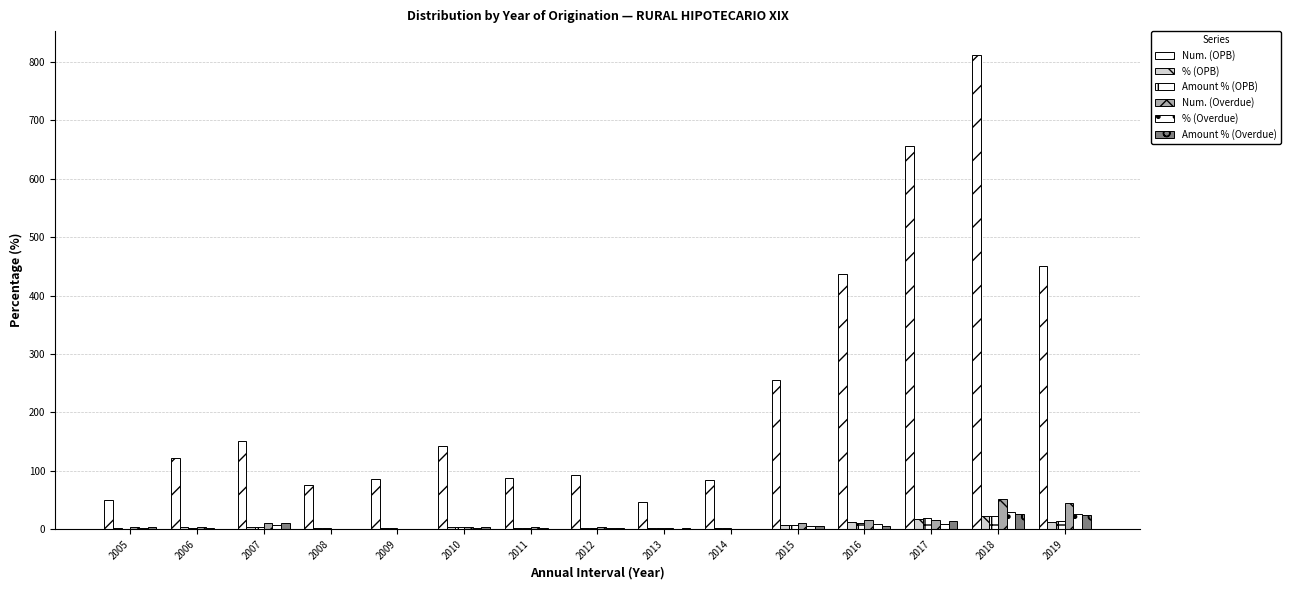

Reading right to left, what are all the values shown in this chart?

Num. (OPB): 450.0	812.0	656.0	437.0	255.0	84.0	46.0	92.0	87.0	142.0	86.0	76.0	151.0	122.0	50.0
% (OPB): 12.4	22.4	18.1	12.1	7.0	2.3	1.3	2.5	2.4	3.9	2.4	2.1	4.2	3.4	1.4
Amount % (OPB): 13.9	23.0	18.6	11.4	6.9	2.5	1.2	2.9	2.6	3.8	2.2	1.8	4.1	2.9	1.0
Num. (Overdue): 45.0	51.0	15.0	15.0	10.0	1.0	2.0	3.0	4.0	4.0	1.0	0.0	11.0	3.0	4.0
% (Overdue): 25.9	29.3	8.6	8.6	5.8	0.6	1.1	1.7	2.3	2.3	0.6	0.0	6.3	1.7	2.3
Amount % (Overdue): 24.8	25.5	13.5	4.9	4.8	0.4	1.2	1.6	1.1	3.0	0.2	0.0	10.8	1.1	3.5